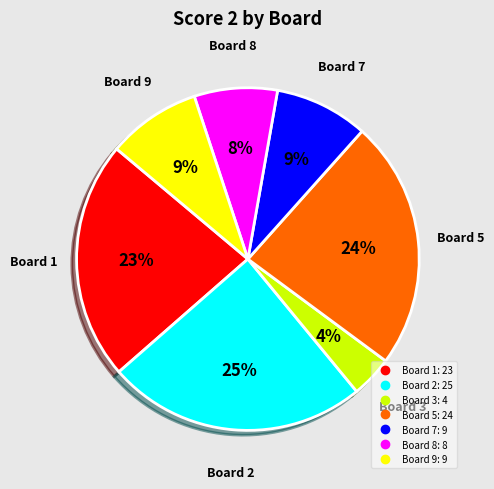

To the nearest percent, what is the average slice percentage?

14%